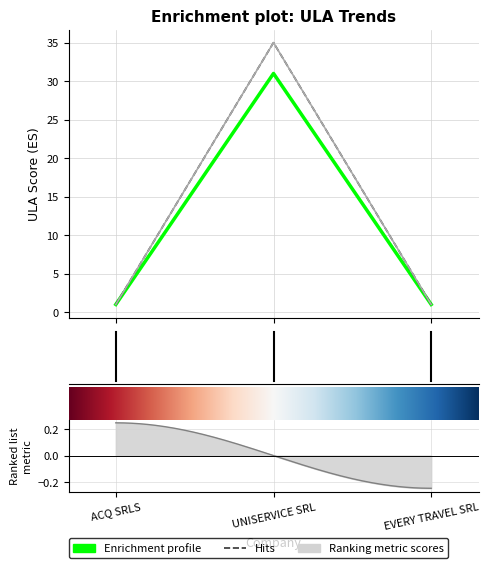

Is it true that ULA 2022 equals 1 at ACQ SRLS?

True